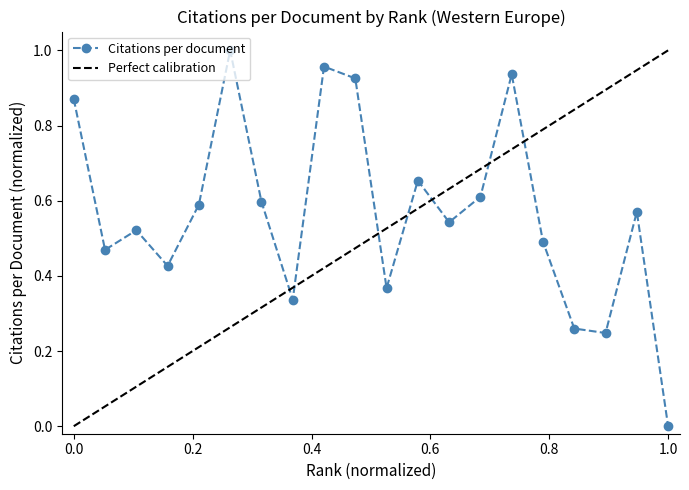

True or false: Citations per document has more than 2 points higher than both neighbors.

True